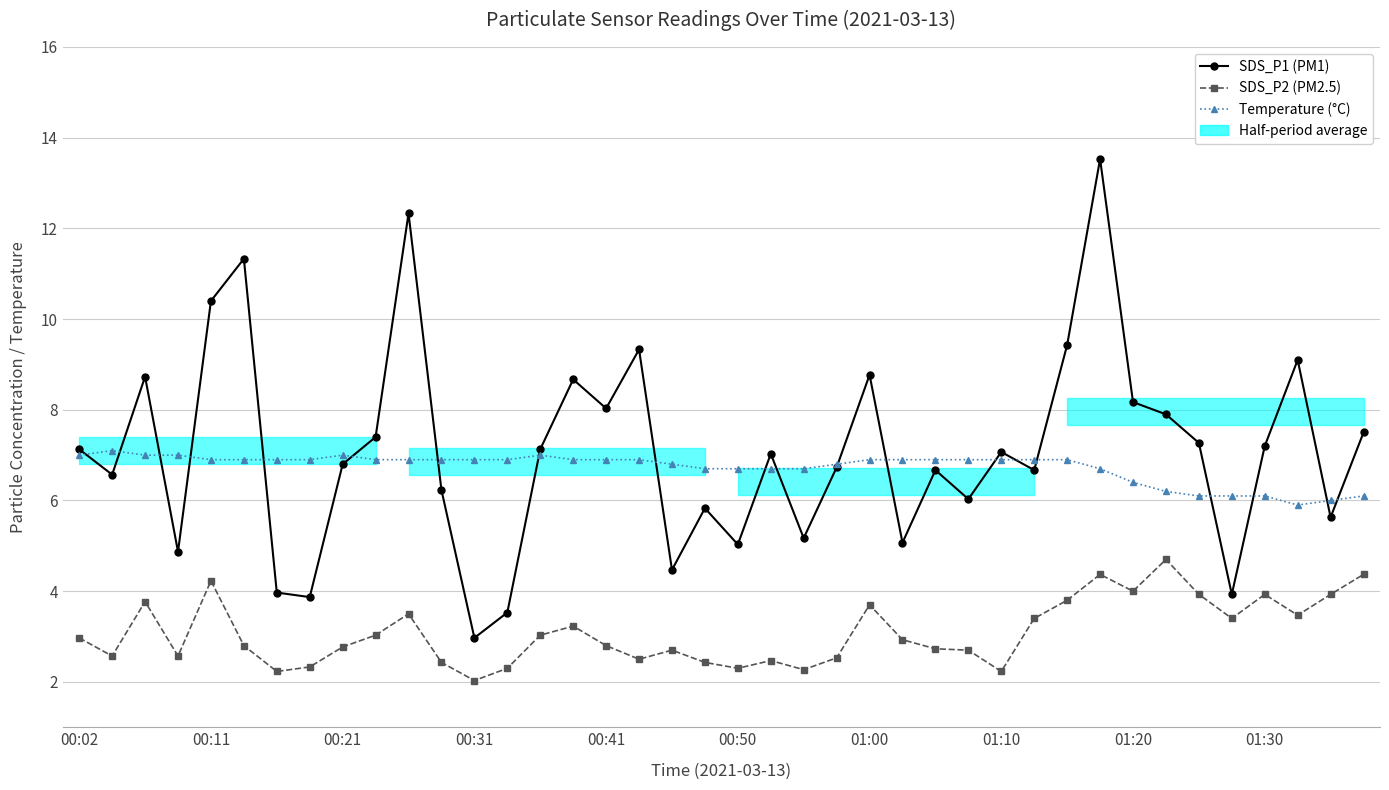

What value does the SDS_P1 (PM1) series have at 39?

7.5